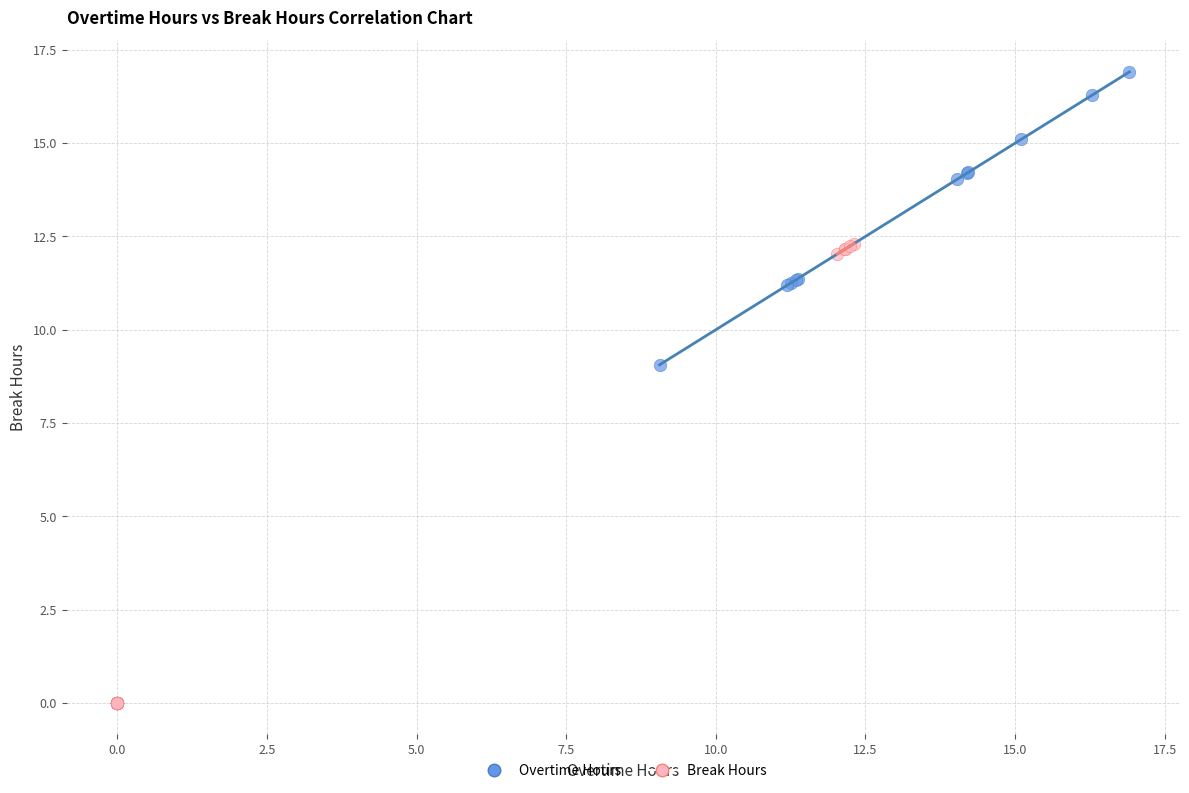

Which series reaches the maximum Y coordinate?

Overtime Hours